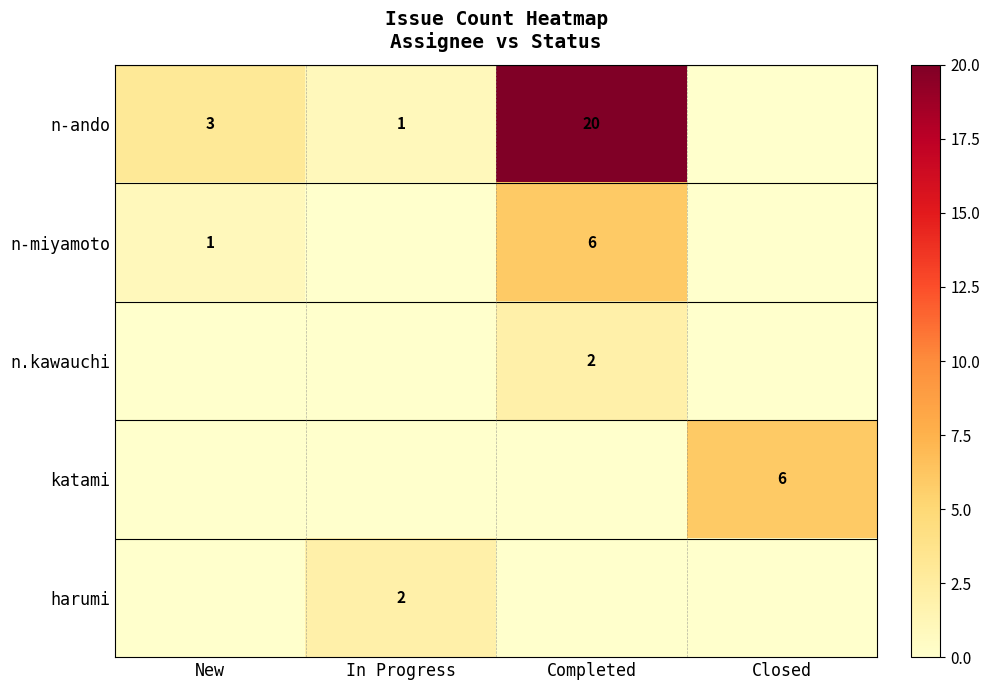

True or false: n-ando has a value of 0 at In Progress.

False